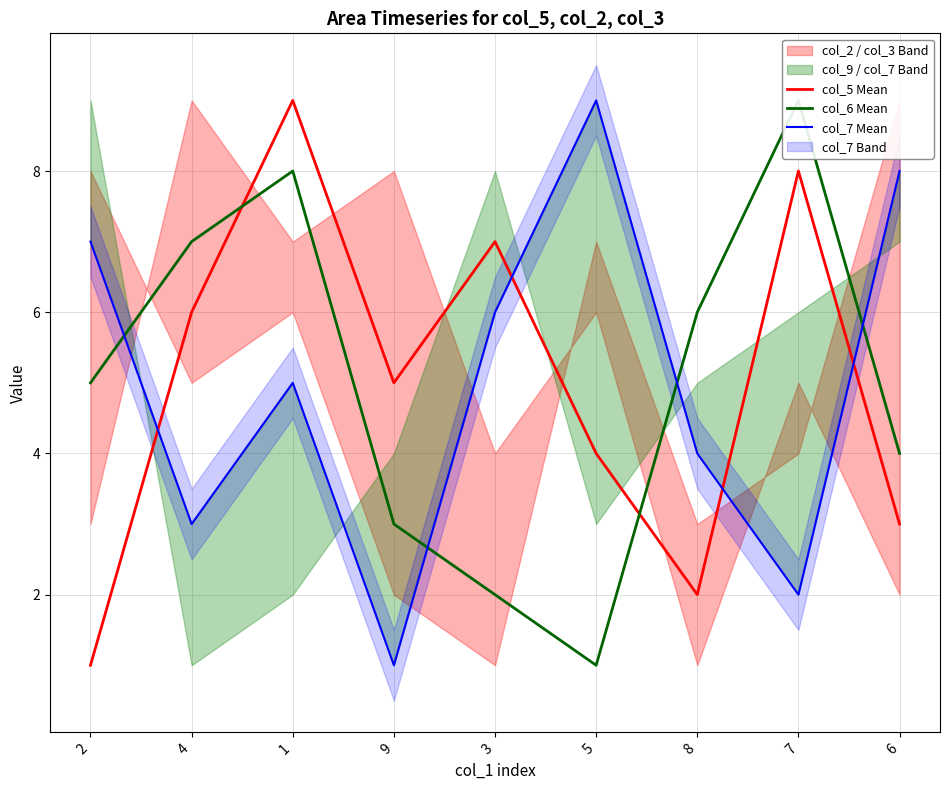

What is the smallest value displayed?

1